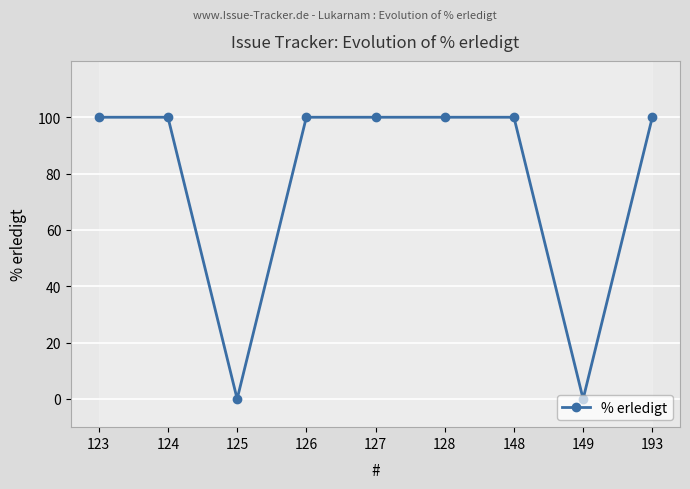

What is the value of the % erledigt point at the 6th from the left?

100